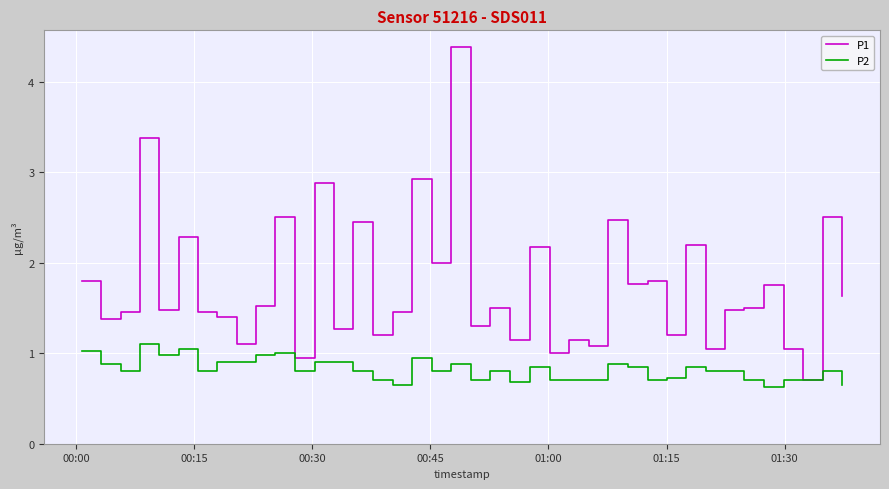

Does the chart have visible grid lines?

Yes